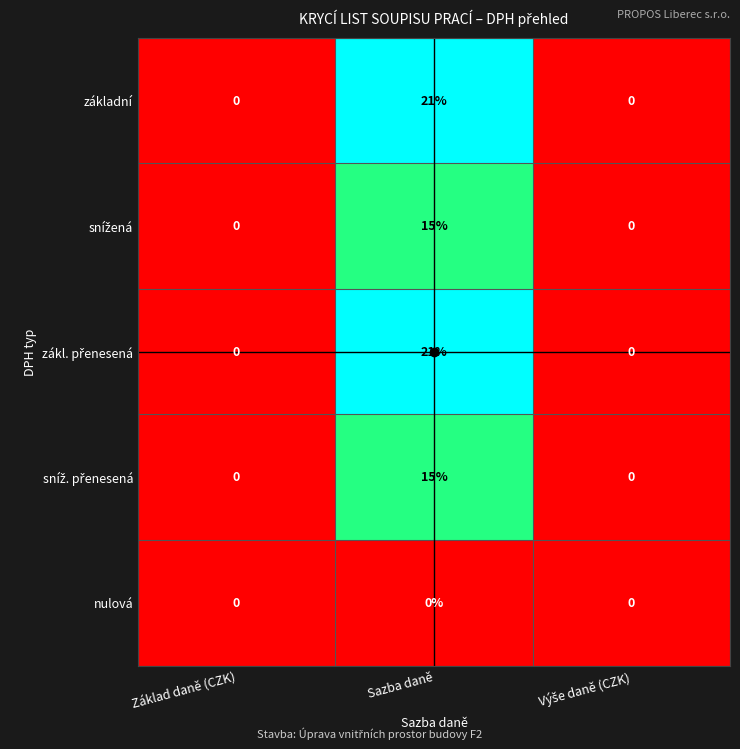

What is the spread (max minus min) of values at Sazba daně?

21